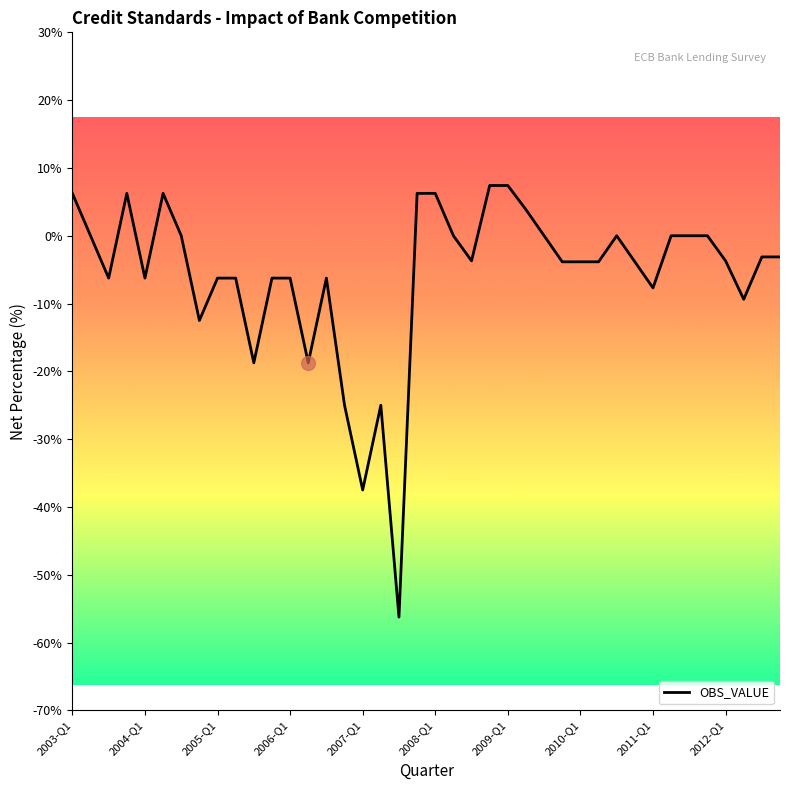

What is the smallest value displayed?

-56.2